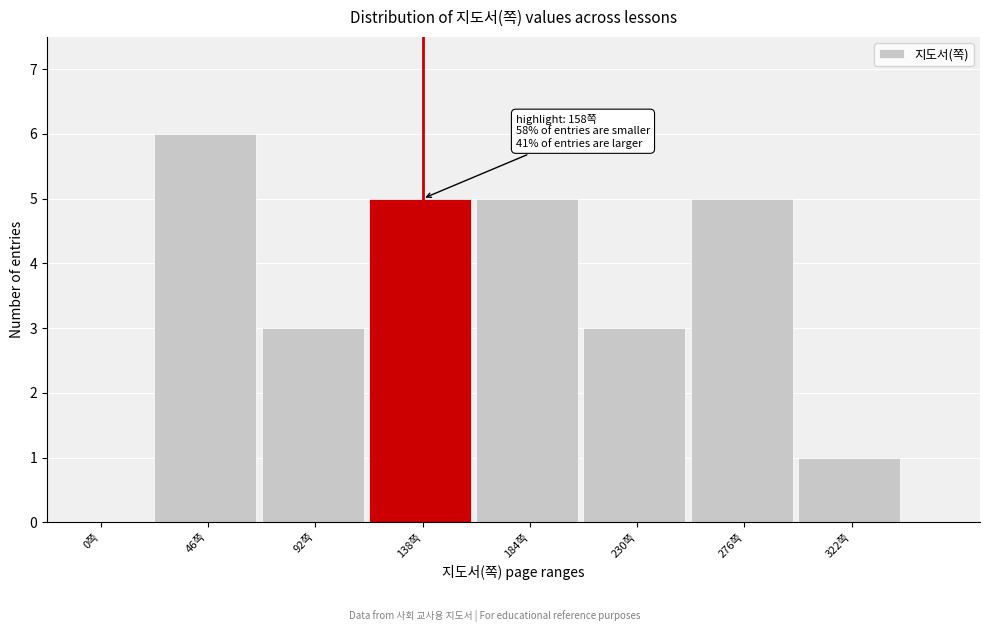

Reading left to right, list all the values displayed in this chart.

0쪽=0	46쪽=6	92쪽=3	138쪽=5	184쪽=5	230쪽=3	276쪽=5	322쪽=1